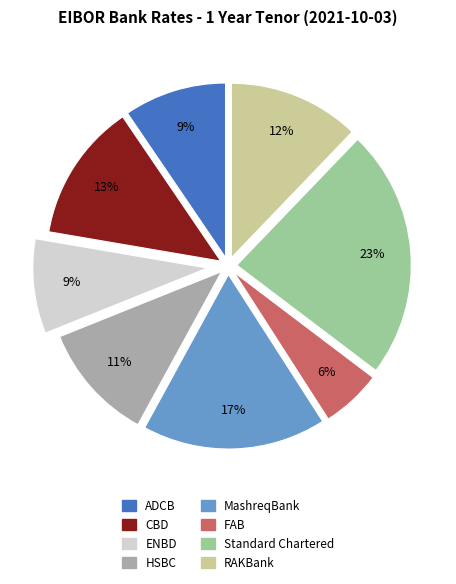

To the nearest percent, what is the difference between the Standard Chartered and MashreqBank slice percentages?

6%